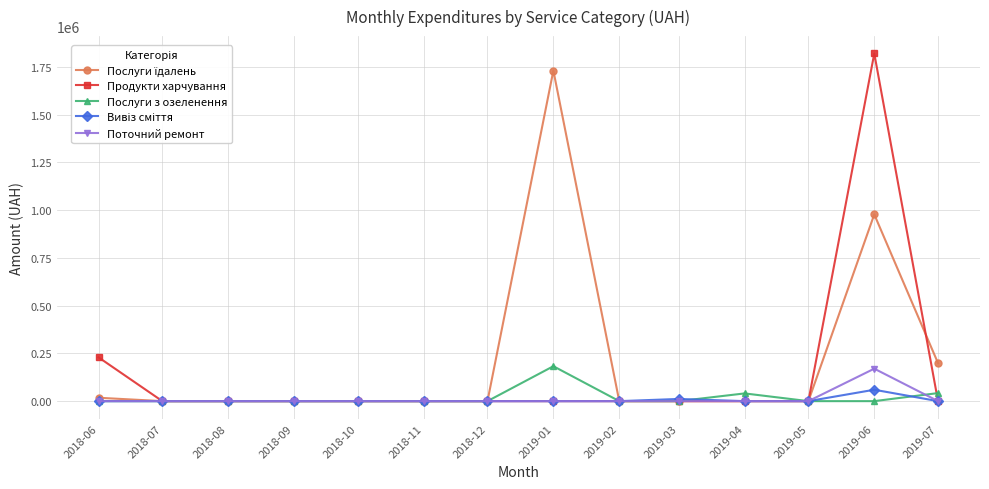

What is the label of the 5th point from the right?

2019-03